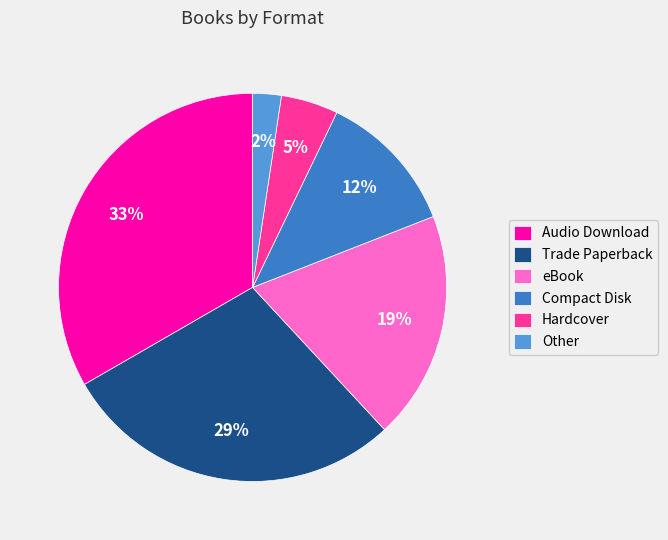

Which slice is the smallest?

Other